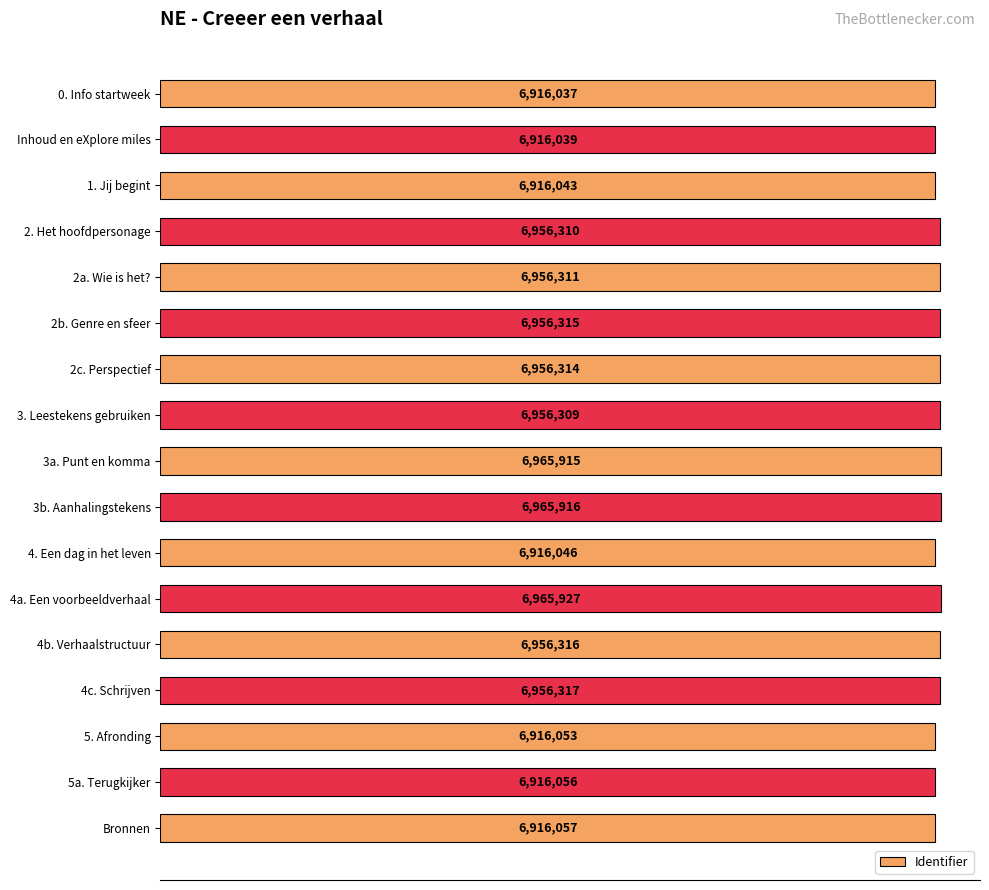

What is the average value?

6941428